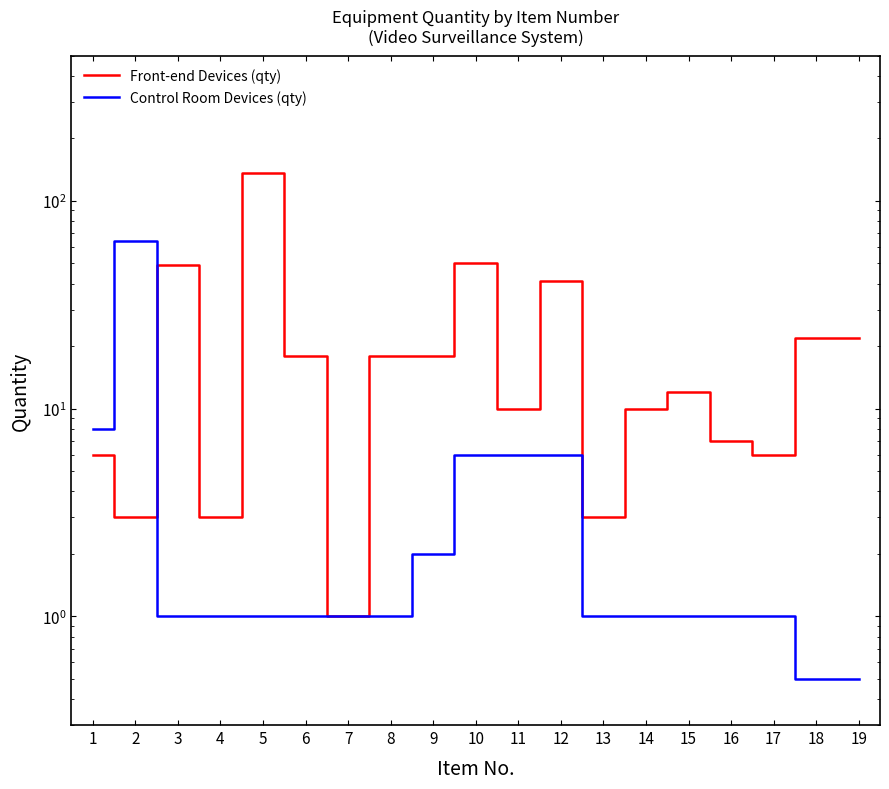

Which category has the lowest value in the Control Room Devices (qty) series?

18